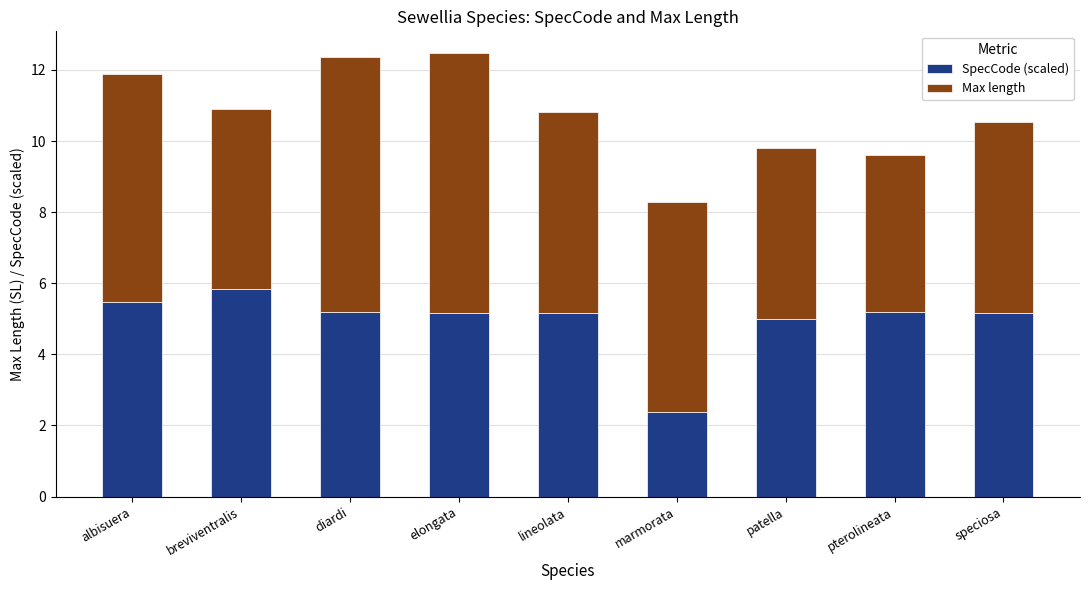

What are all the series names shown in the legend?

SpecCode (scaled), Max length